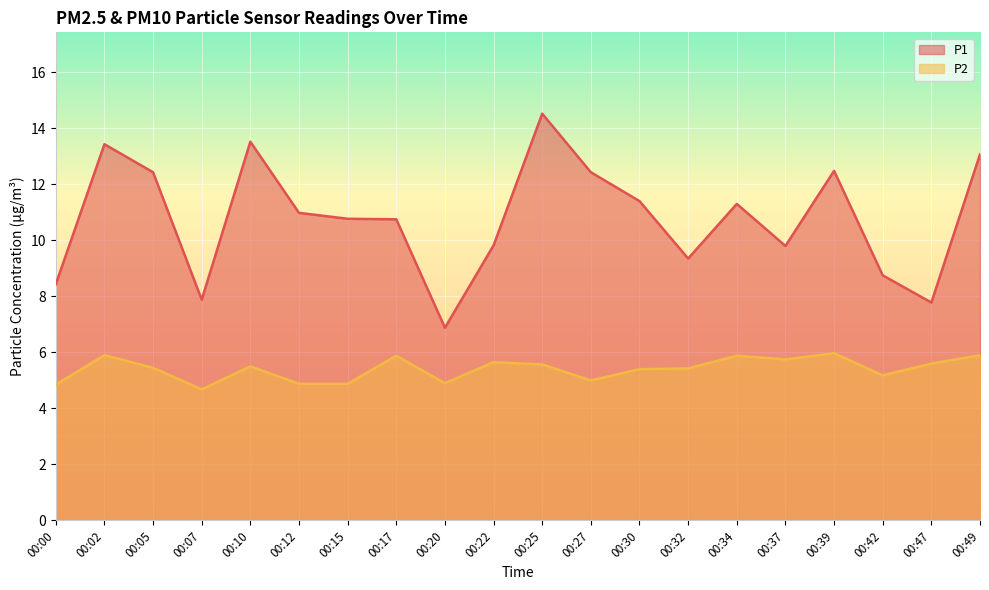

The P1 series shows 4.7 at 00:02. True or false?

False